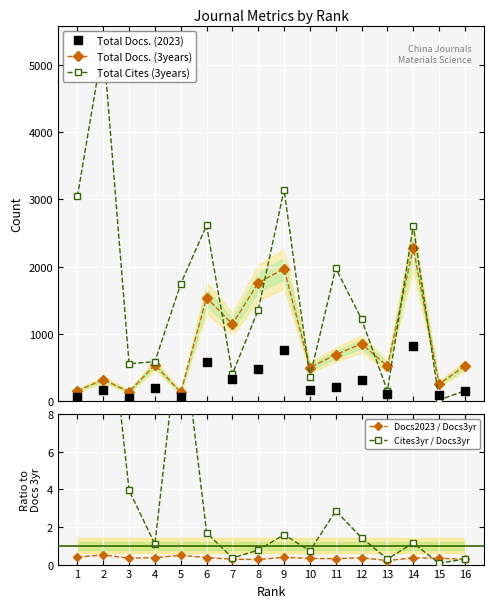

Count the Docs2023 / Docs3yr values in the range 0 to 1.

16